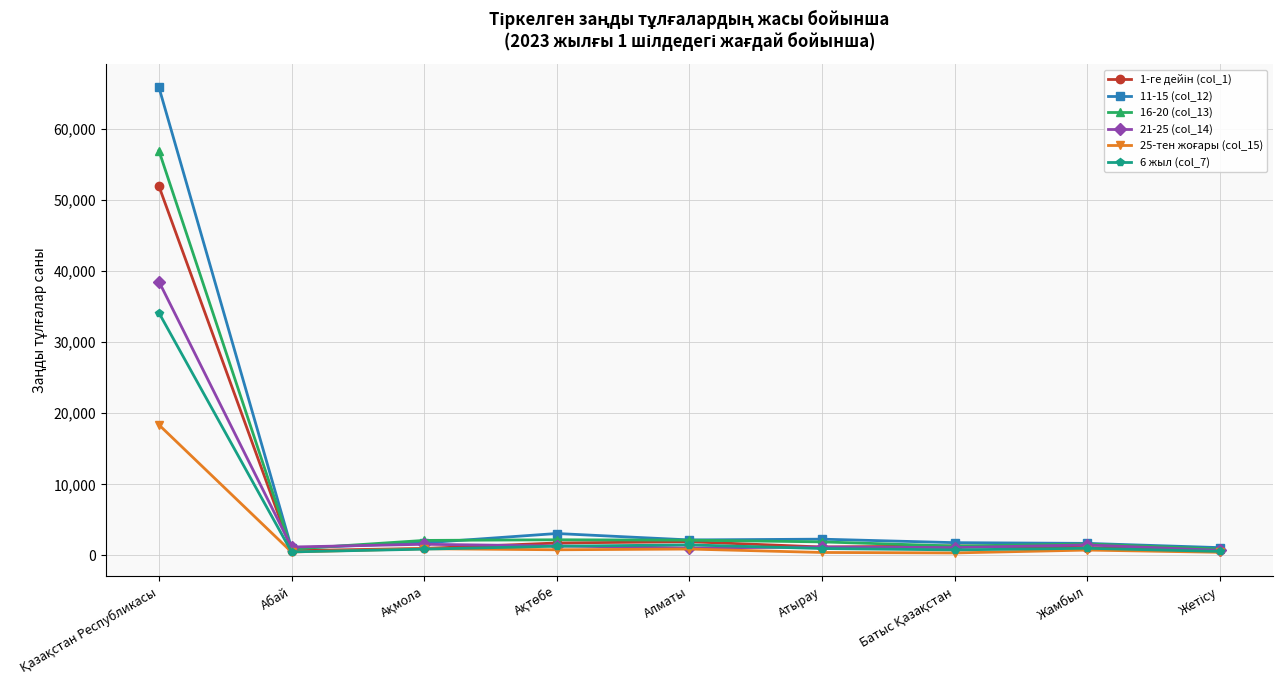

What is the greatest value displayed?

65835